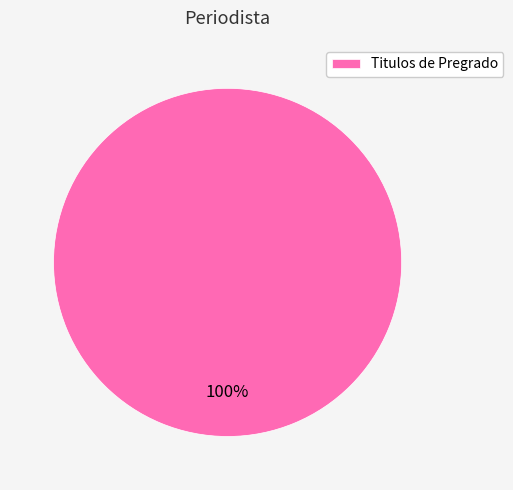

Does any single category account for the majority?

Yes